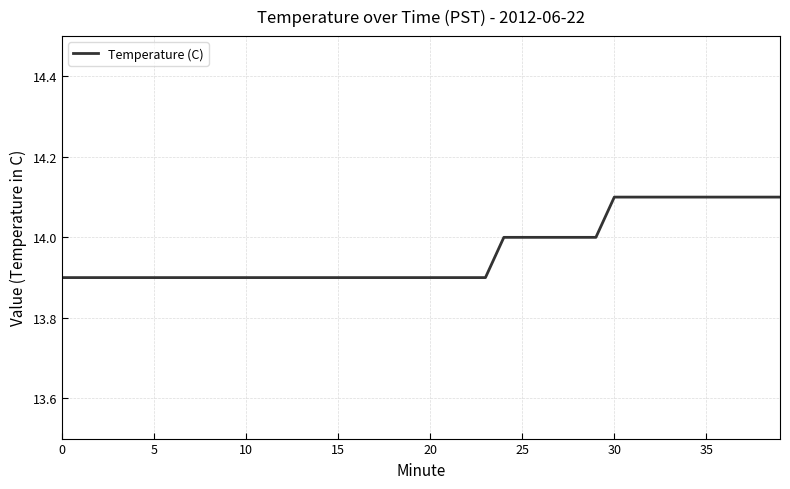

What is the minimum value shown in the chart?

13.9